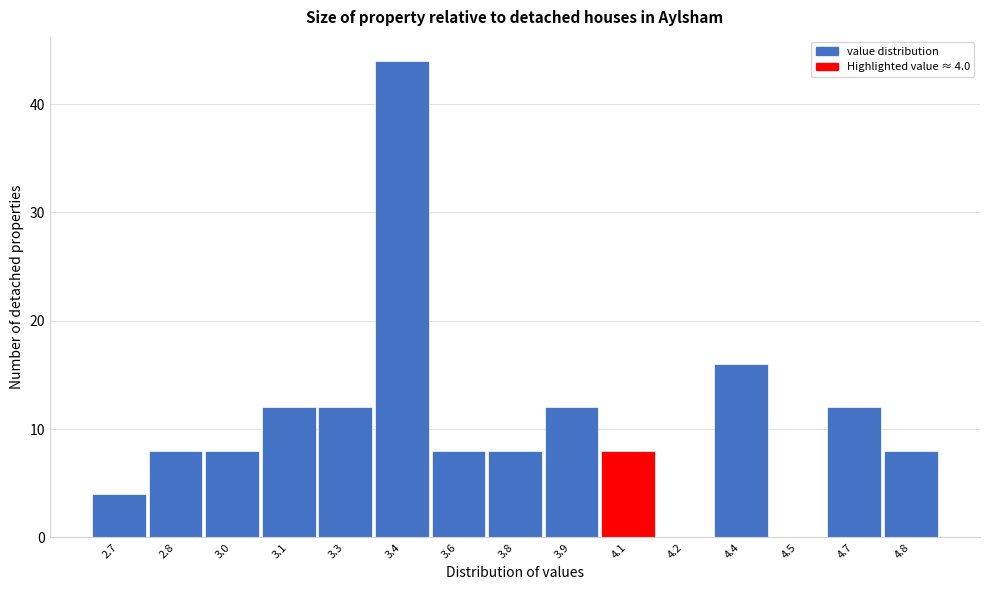

Reading left to right, list all the values displayed in this chart.

2.7=4	2.8=8	3.0=8	3.1=12	3.3=12	3.4=44	3.6=8	3.8=8	3.9=12	4.1=8	4.2=0	4.4=16	4.5=0	4.7=12	4.8=8